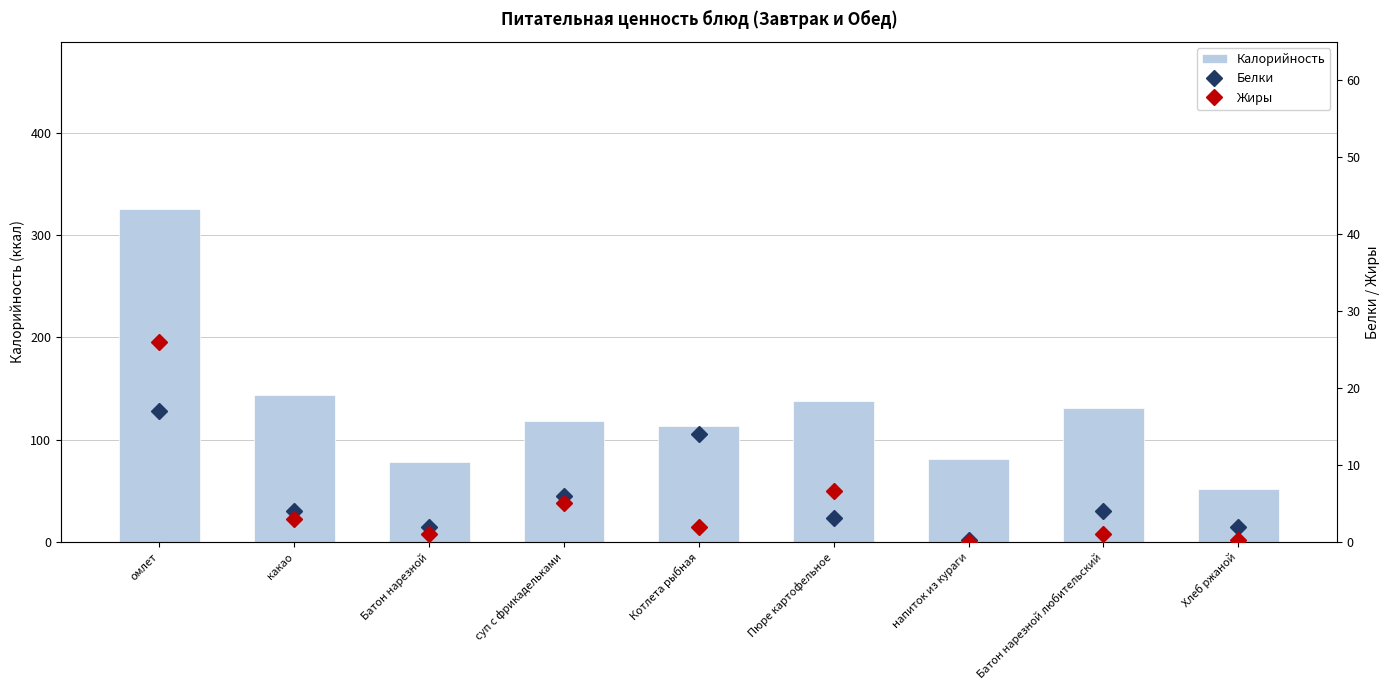

What is the spread (max minus min) of values at суп с фрикадельками?

113.0